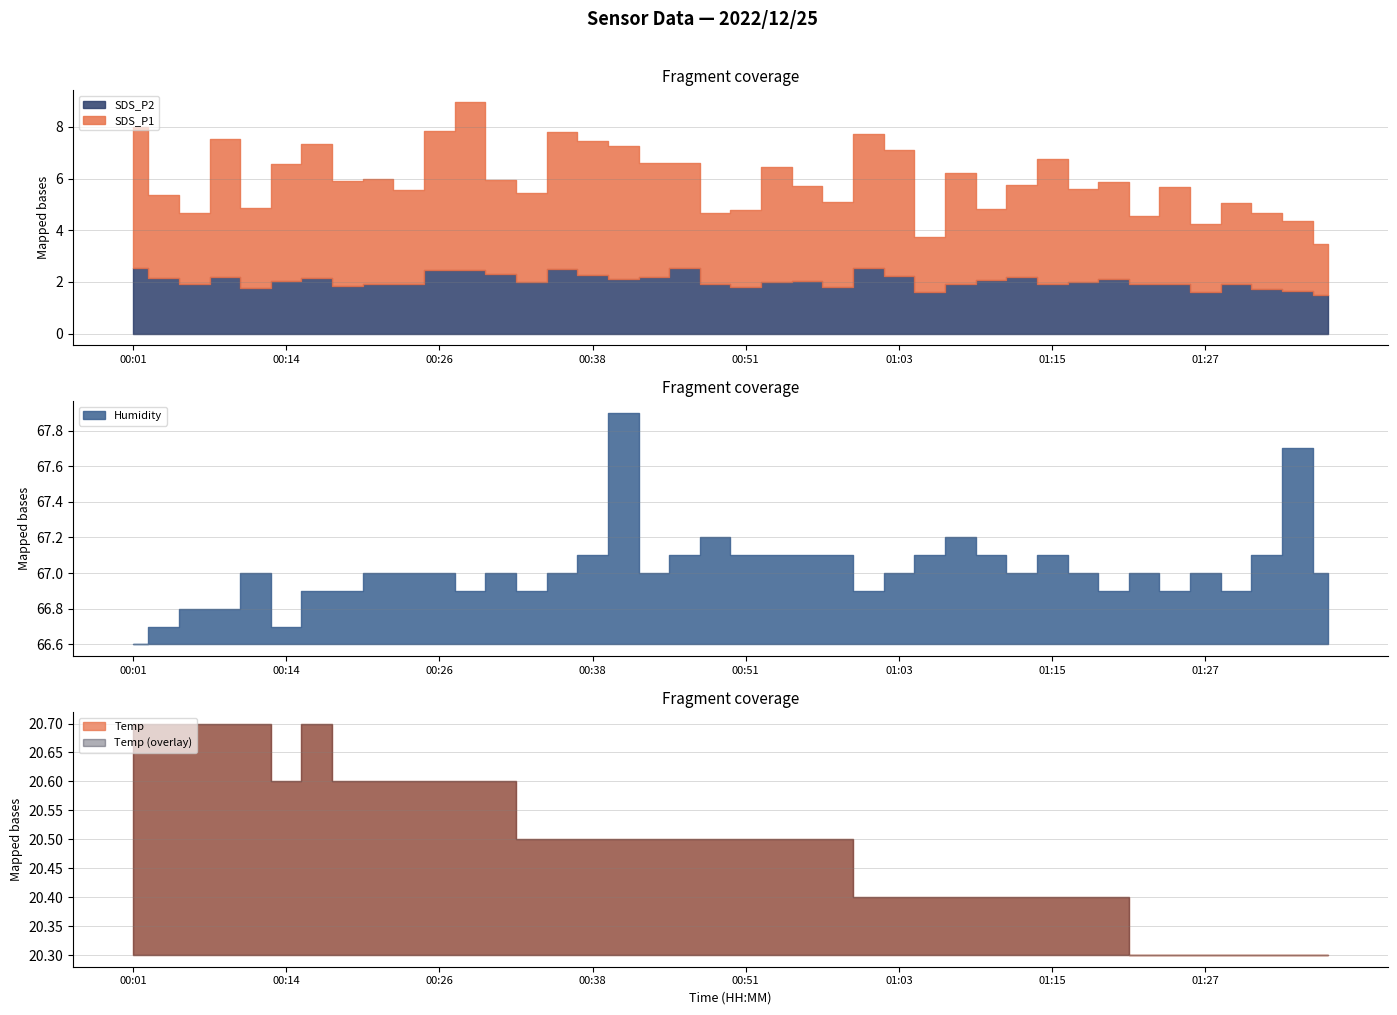

What is the minimum value shown in the chart?

1.5